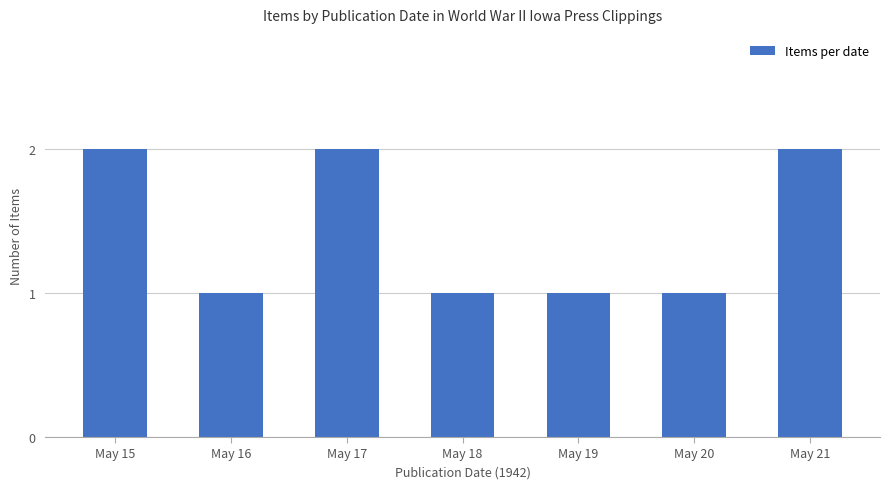

Which has a higher value, May 20 or May 17?

May 17